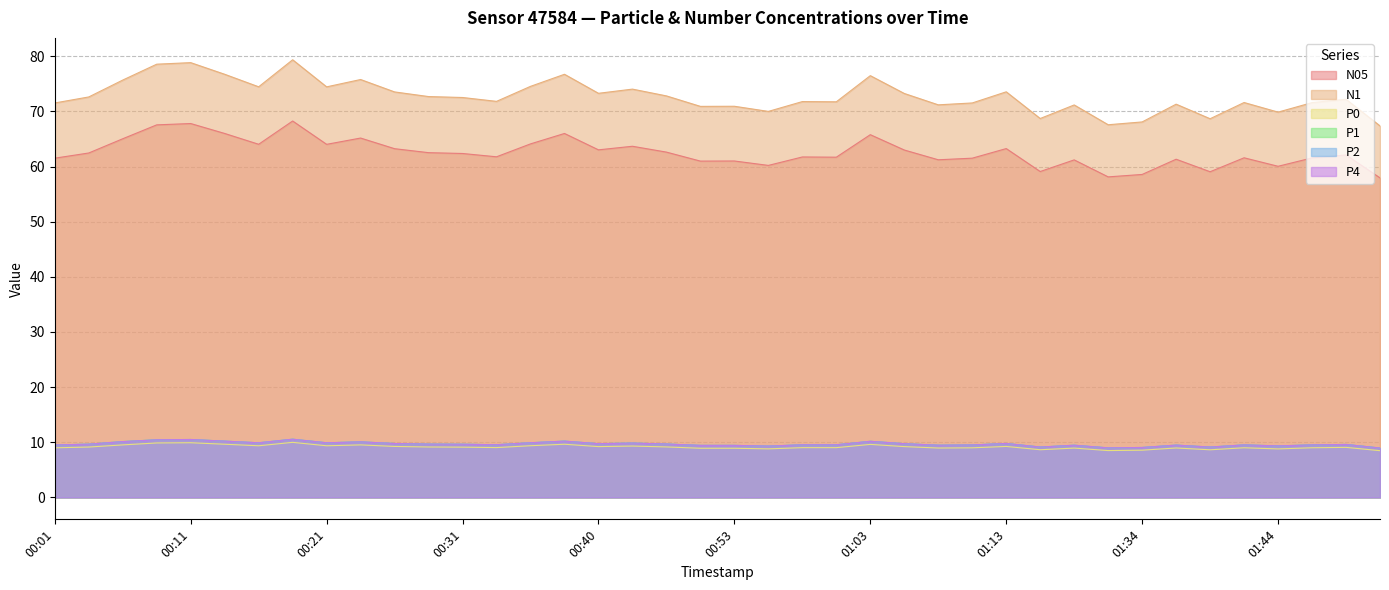

Reading right to left, what are all the values shown in this chart?

N05: 57.9	62.1	61.6	60.0	61.6	59.0	61.3	58.6	58.1	61.2	59.1	63.2	61.5	61.2	63.0	65.8	61.7	61.7	60.2	61.0	61.0	62.6	63.7	63.0	66.0	64.1	61.8	62.4	62.5	63.2	65.2	64.0	68.2	64.0	66.0	67.8	67.5	65.0	62.5	61.5
N1: 67.4	72.2	71.6	69.9	71.6	68.7	71.3	68.1	67.6	71.2	68.7	73.5	71.5	71.2	73.2	76.5	71.7	71.8	70.0	70.9	70.9	72.8	74.0	73.3	76.7	74.5	71.8	72.5	72.7	73.5	75.8	74.4	79.3	74.5	76.7	78.8	78.5	75.7	72.6	71.5
P0: 8.5	9.1	9.0	8.8	9.0	8.6	9.0	8.6	8.5	8.9	8.7	9.2	9.0	9.0	9.2	9.6	9.0	9.0	8.8	8.9	8.9	9.2	9.3	9.2	9.7	9.4	9.0	9.1	9.2	9.2	9.5	9.4	10.0	9.4	9.7	9.9	9.9	9.5	9.1	9.0
P1: 9.0	9.6	9.5	9.4	9.5	9.1	9.5	9.1	9.0	9.5	9.1	9.8	9.5	9.5	9.8	10.2	9.6	9.6	9.3	9.4	9.4	9.7	9.9	9.8	10.2	9.9	9.6	9.7	9.7	9.8	10.1	9.9	10.6	9.9	10.2	10.5	10.5	10.1	9.7	9.5
P2: 9.0	9.6	9.5	9.3	9.5	9.1	9.5	9.1	9.0	9.5	9.1	9.8	9.5	9.5	9.8	10.2	9.6	9.6	9.3	9.4	9.4	9.7	9.9	9.8	10.2	9.9	9.6	9.7	9.7	9.8	10.1	9.9	10.6	9.9	10.2	10.5	10.4	10.1	9.7	9.5
P4: 9.0	9.6	9.5	9.3	9.5	9.1	9.5	9.1	9.0	9.5	9.1	9.8	9.5	9.5	9.8	10.2	9.6	9.6	9.3	9.4	9.4	9.7	9.9	9.8	10.2	9.9	9.6	9.7	9.7	9.8	10.1	9.9	10.6	9.9	10.2	10.5	10.4	10.1	9.7	9.5